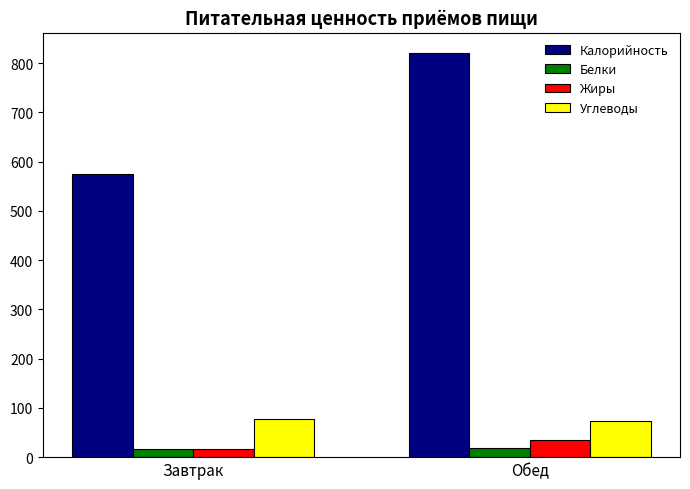

Is it true that Калорийность equals 574.0 at Завтрак?

True